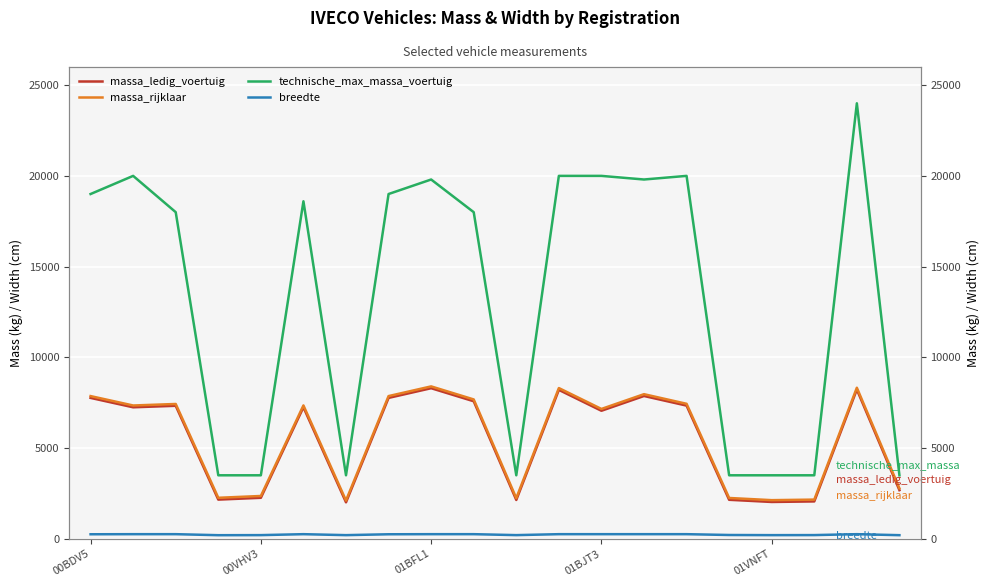

Which series changed the most between 8 and 15?

technische_max_massa_voertuig